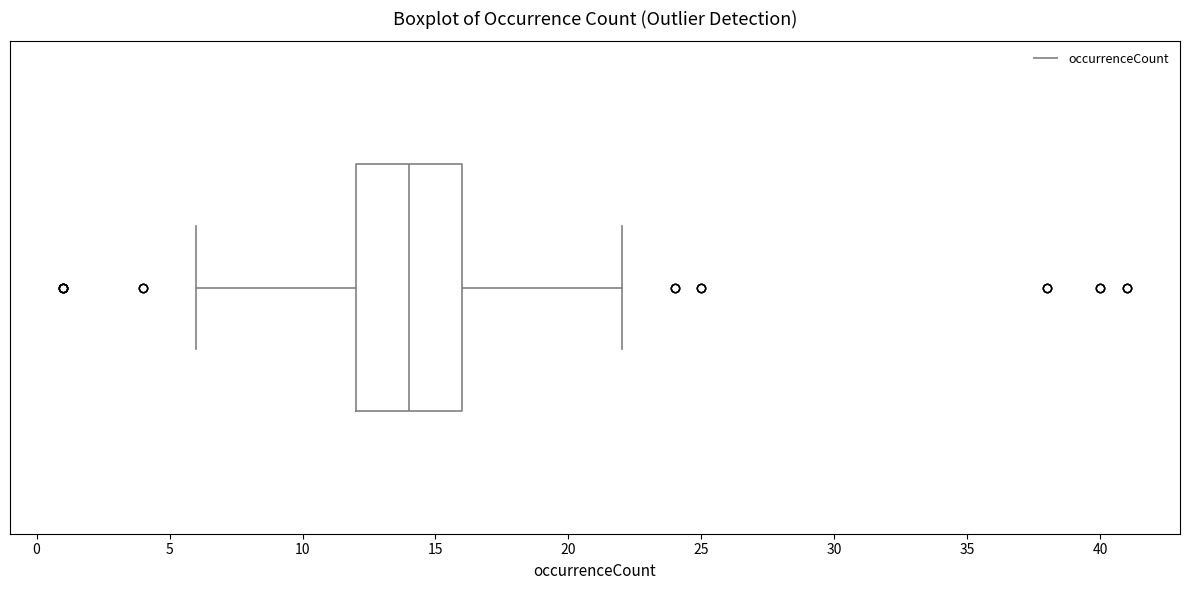

Where does the median line of the box sit on the x-axis? The values are not printed on the chart, so give them approximately, as read against the axis.

14